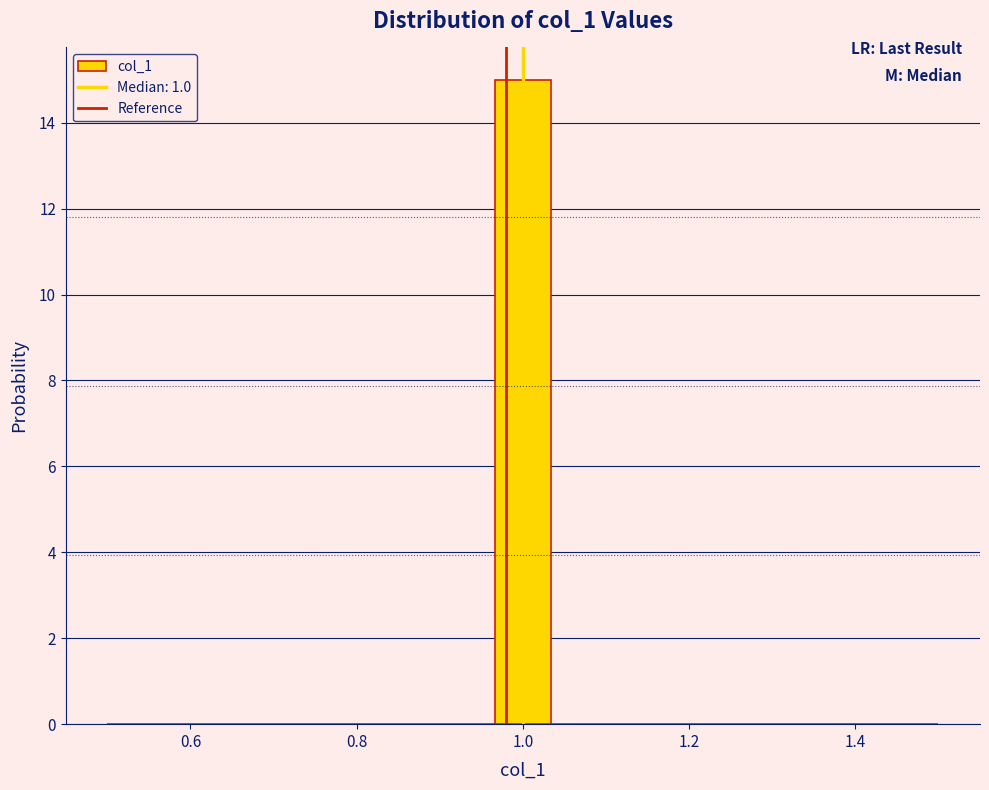

Read against the x-axis, roughly where is the centre of the tallest bar?

1.00